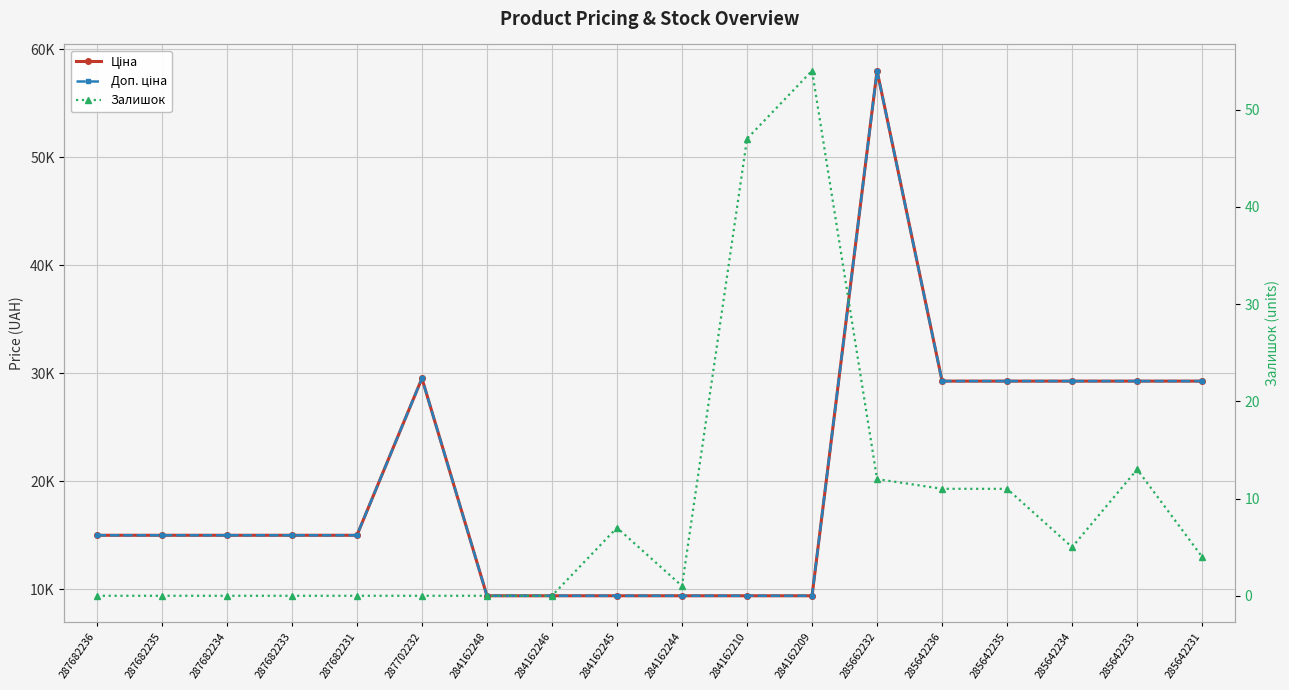

What are all the series names shown in the legend?

Ціна, Доп. ціна, Залишок